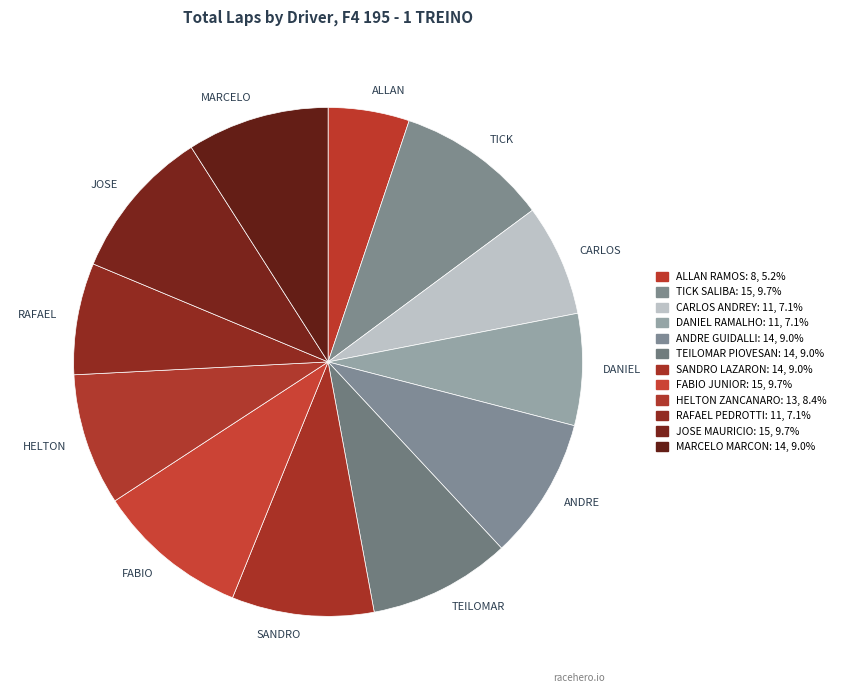

What is the smallest slice in the pie chart?

ALLAN